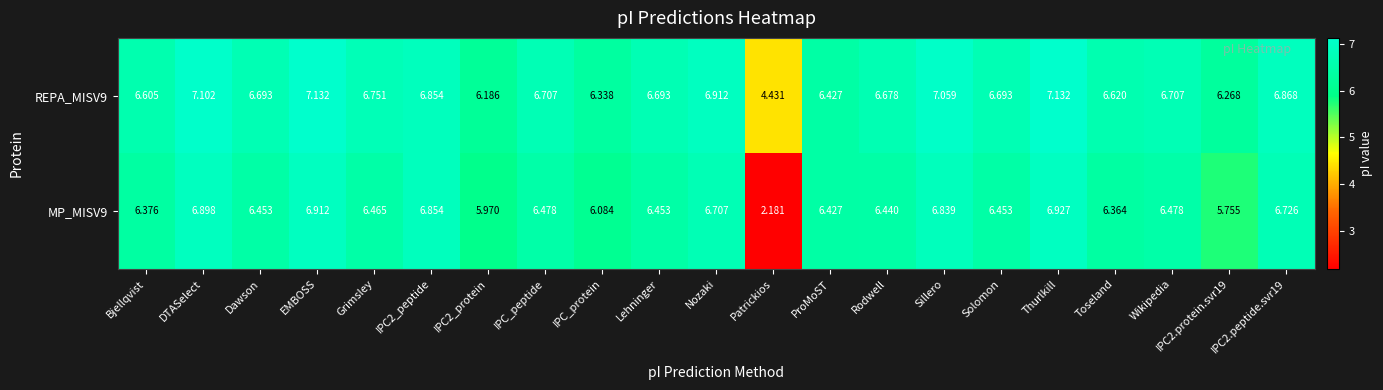

What is the spread (max minus min) of values at EMBOSS?

0.2